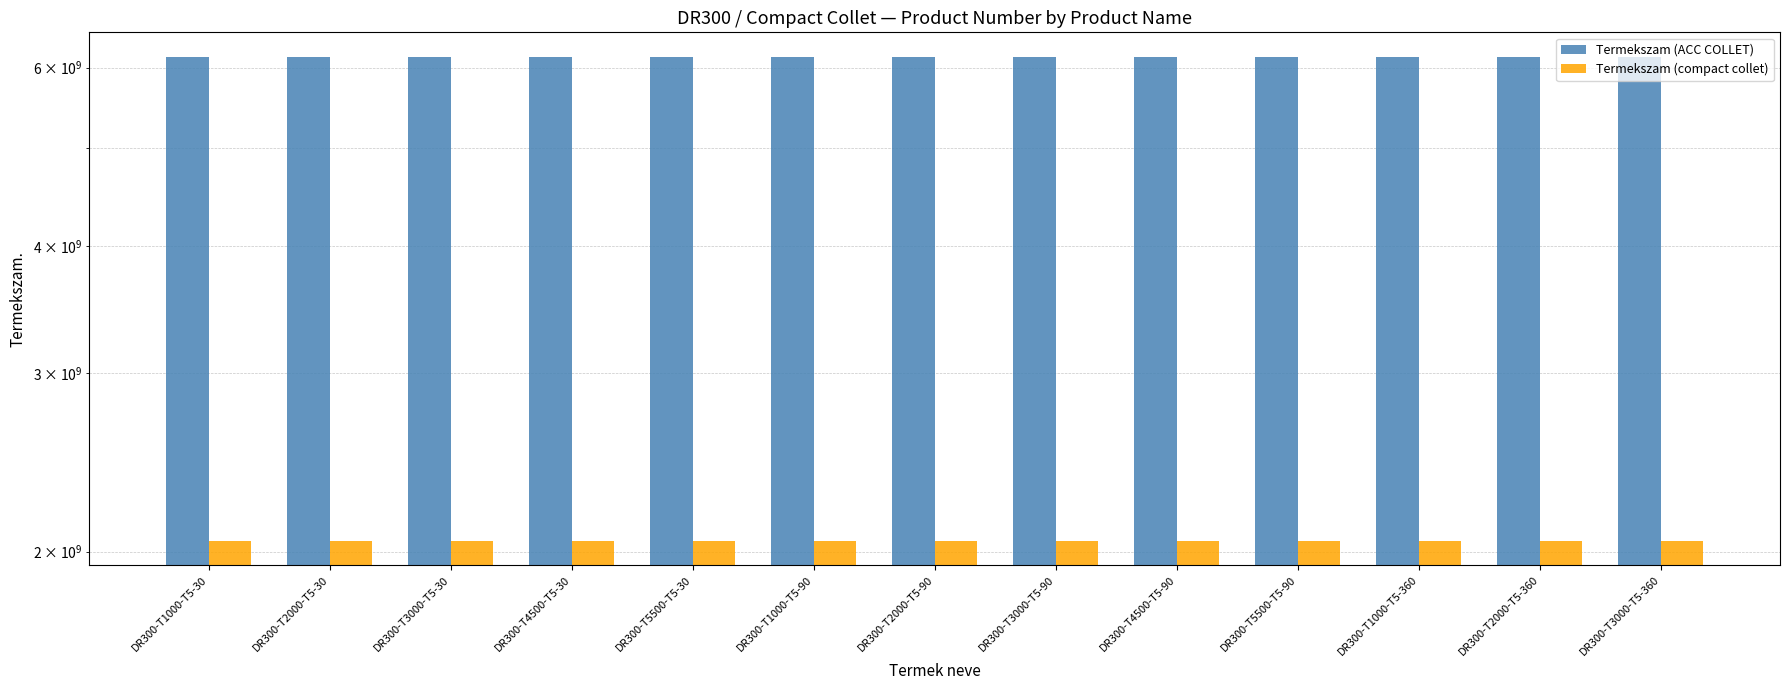

Is it true that Termekszam (ACC COLLET) equals 6151760740 at DR300-T3000-T5-30?

True